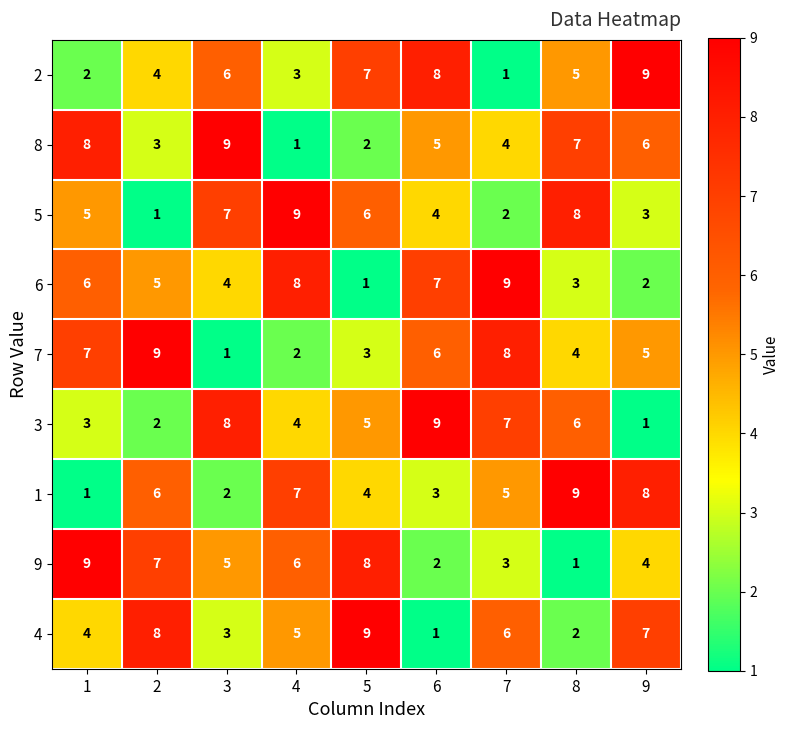

At how many categories does at least one series exceed 3?

9